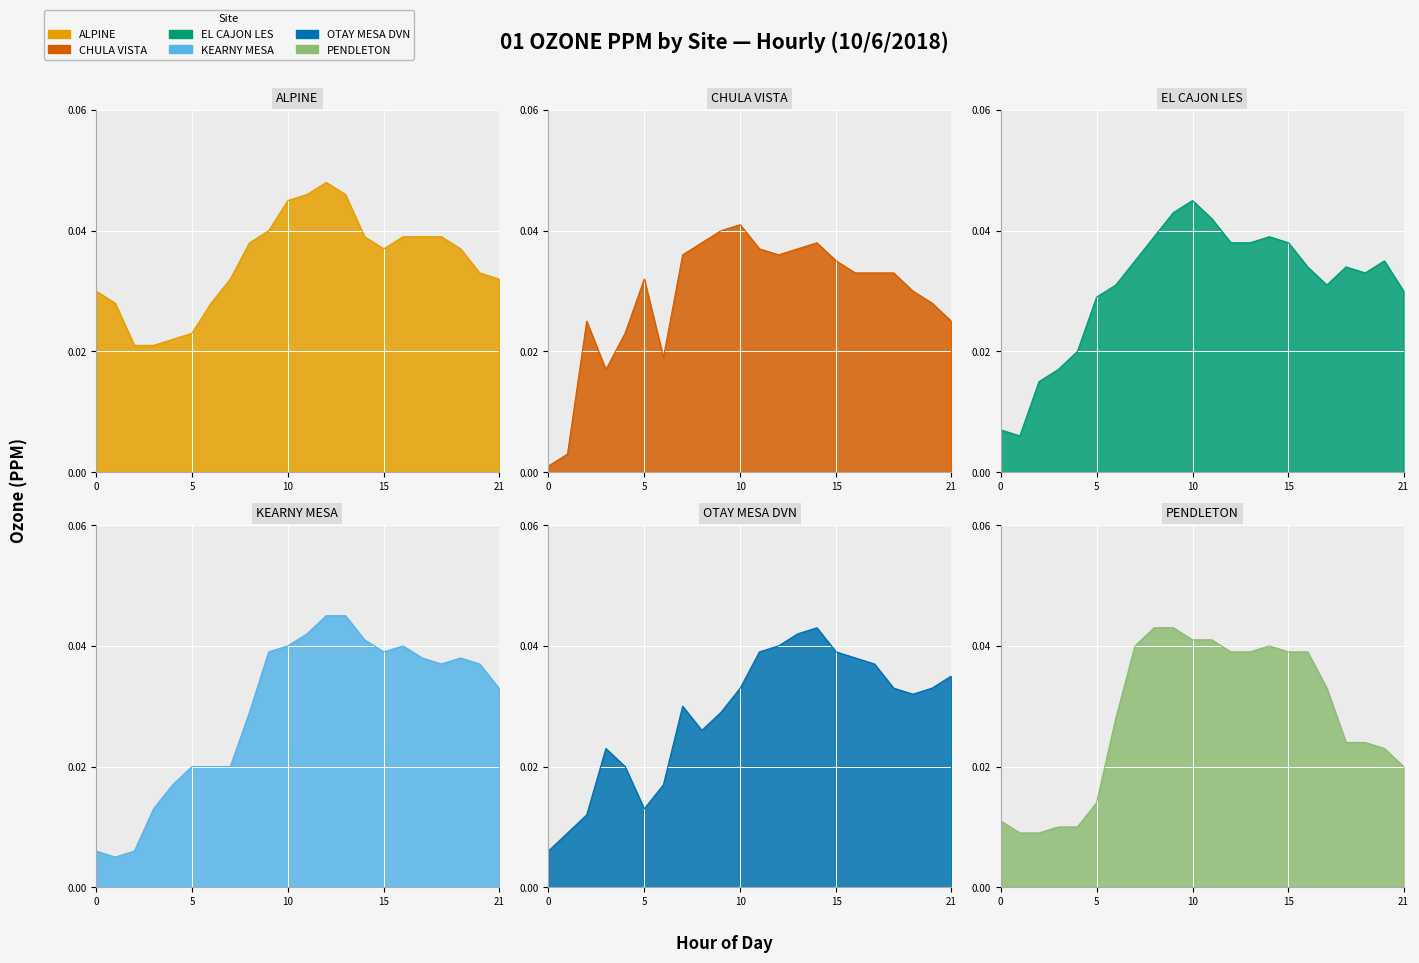

Which series has the largest range (max minus min)?

CHULA VISTA